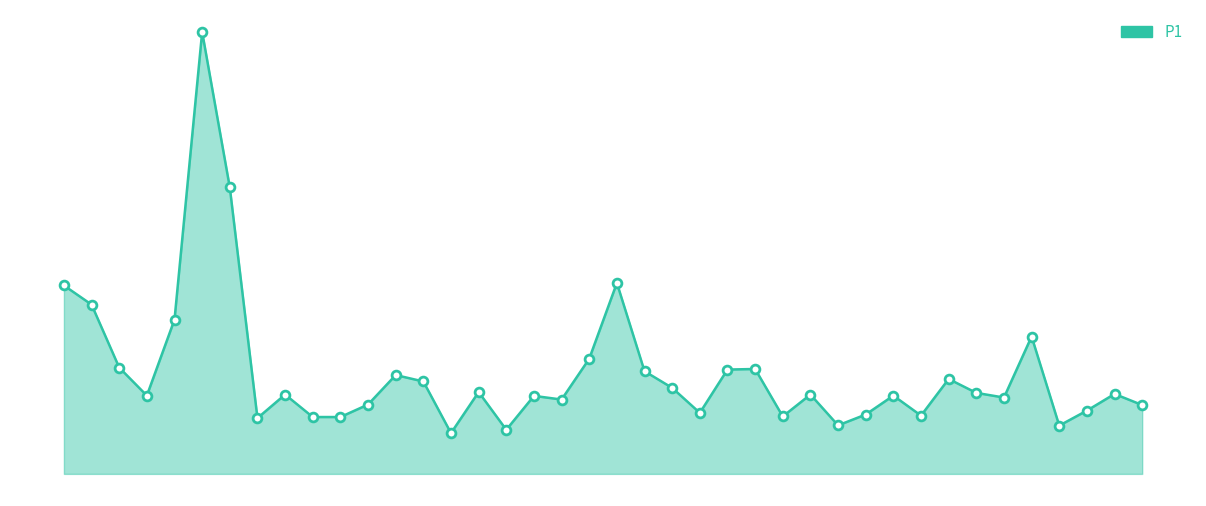

Is this an area chart (filled region under the line)?

Yes